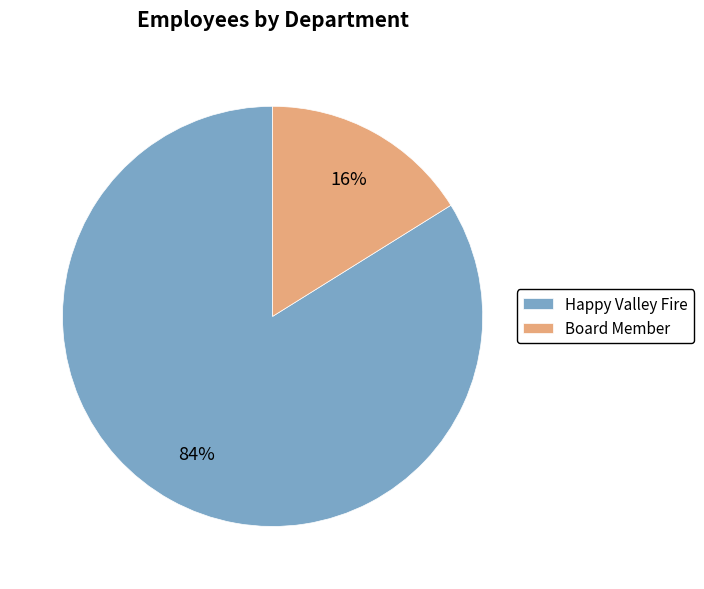

Is it true that Board Member is 9% of the pie?

False